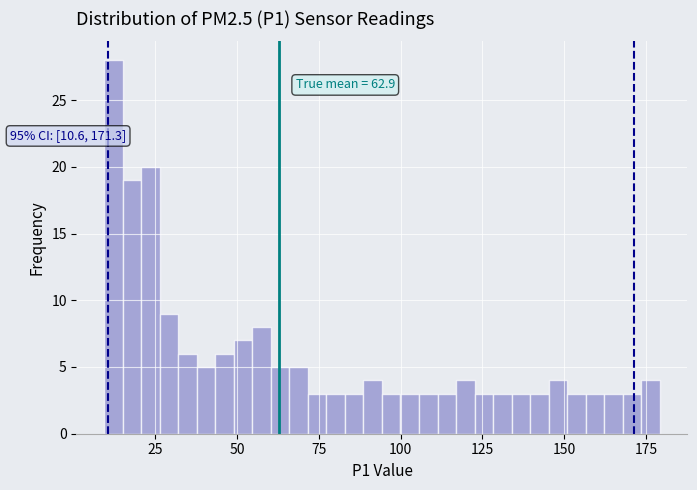

Around what value on the x-axis is the tallest bar? Give the approximate position of its centre, as read against the axis.

10